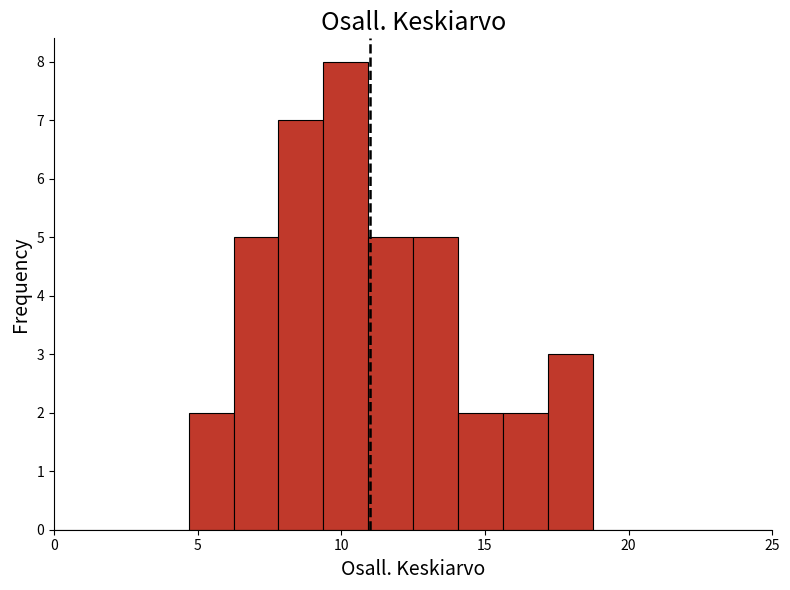

Read against the x-axis, roughly where is the centre of the tallest bar?

10.0